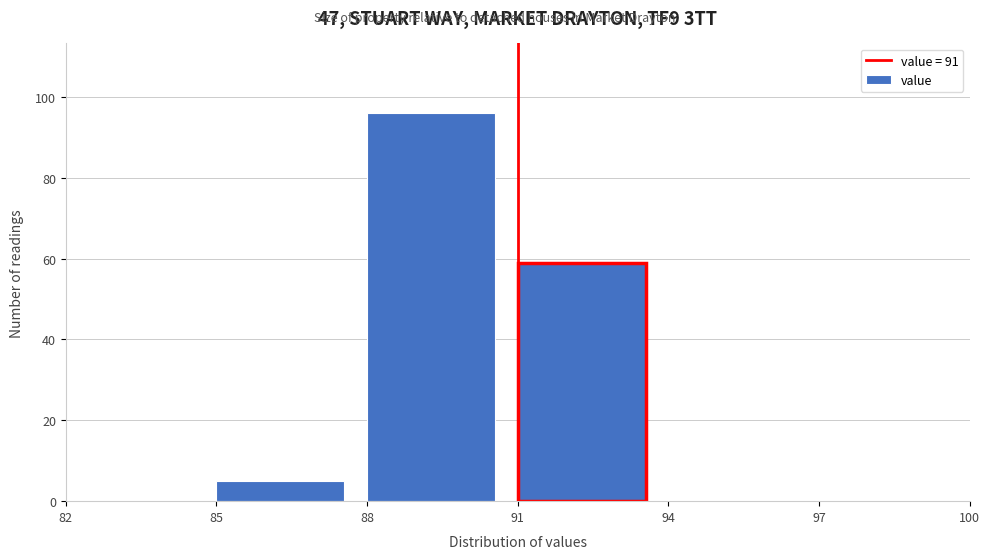

How tall is the bar that spans 91 to 94 on the x-axis? The values are not printed on the chart, so give them approximately, as read against the axis.

60